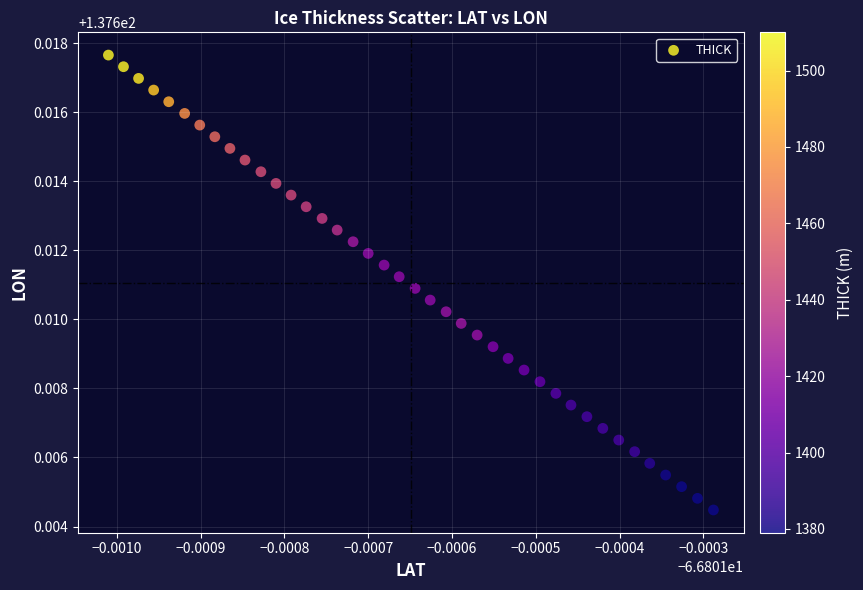

How many points are shown in the scatter plot?

40